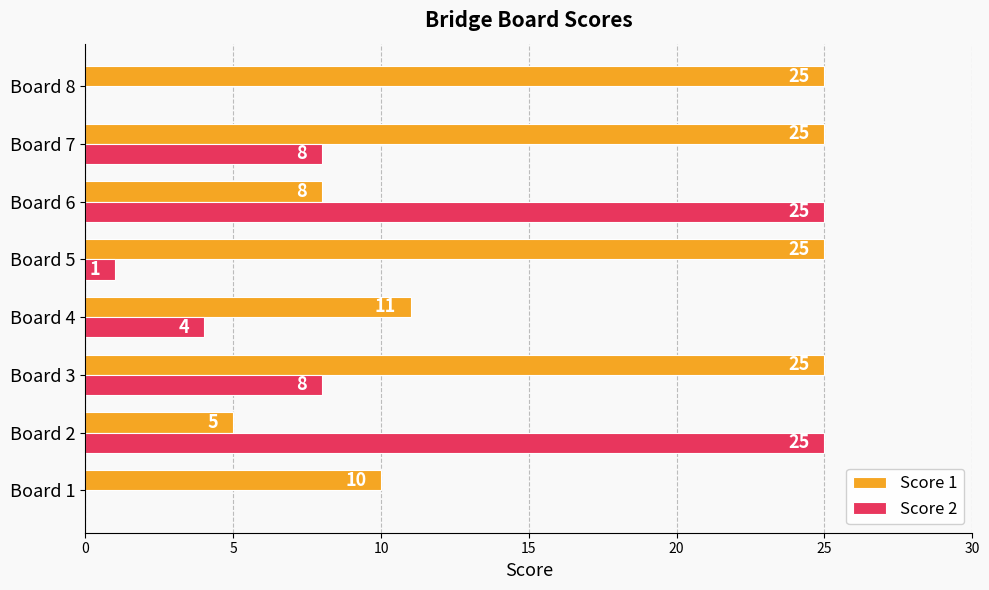

What is the total value across all series at Board 1?

10